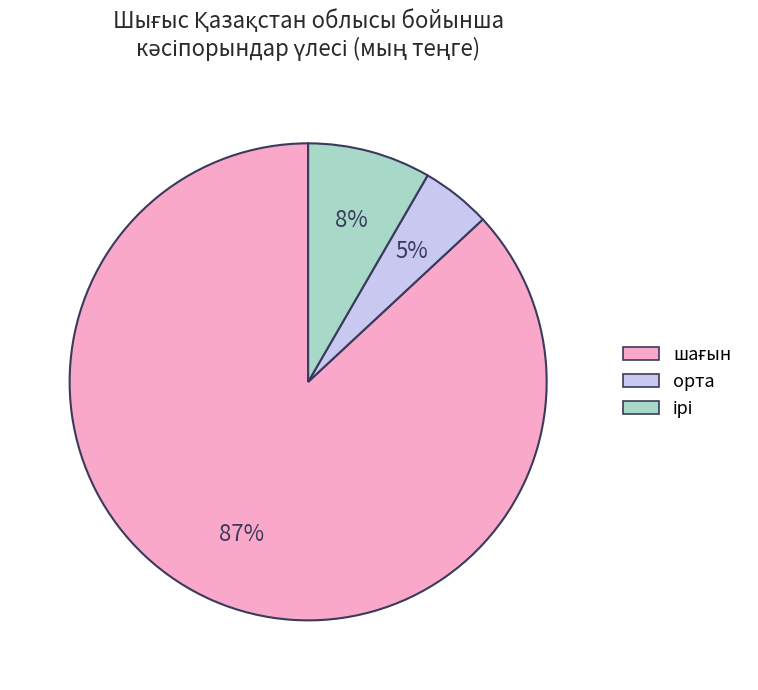

True or false: орта accounts for 15% of the total.

False